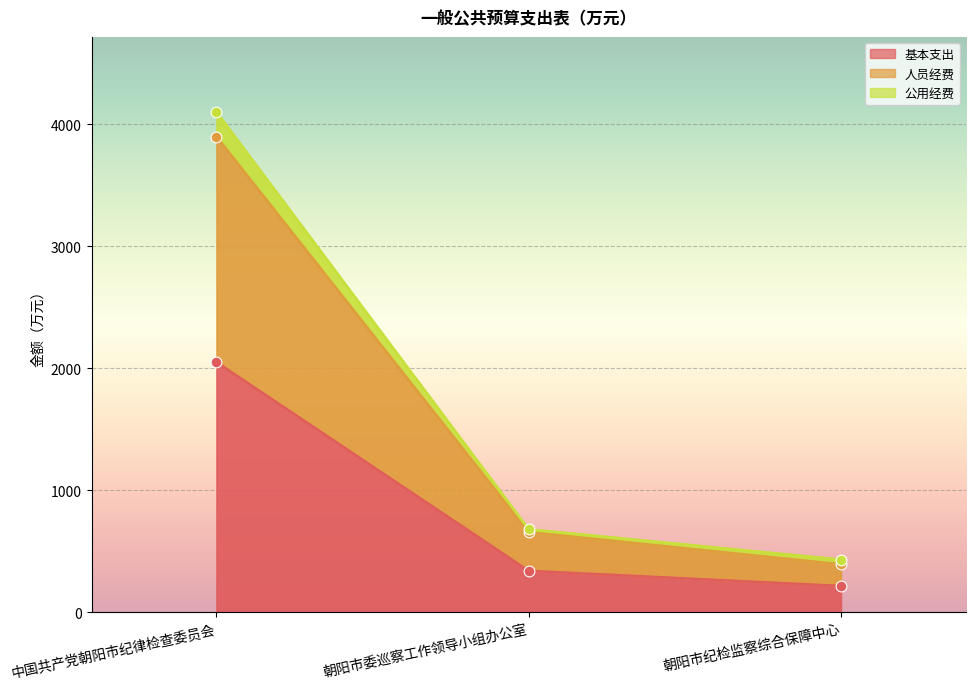

What are all the series names shown in the legend?

基本支出, 人员经费, 公用经费